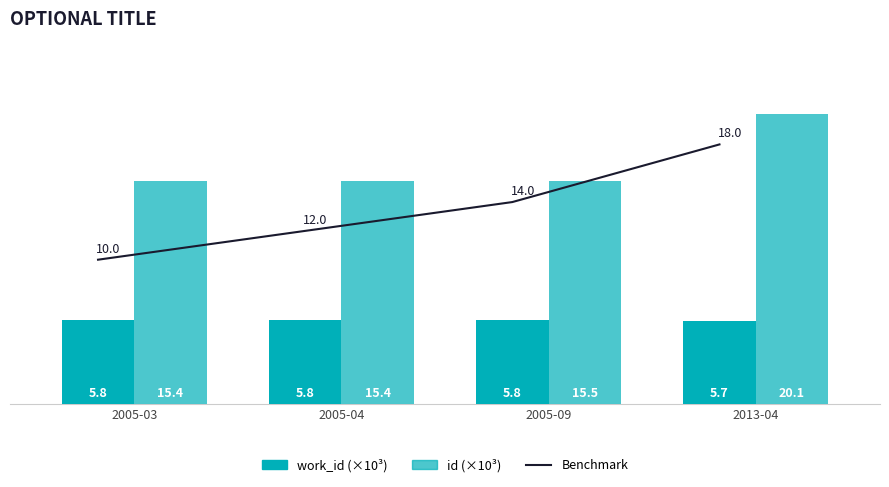

Where does the Benchmark series first go above 14?

2013-04